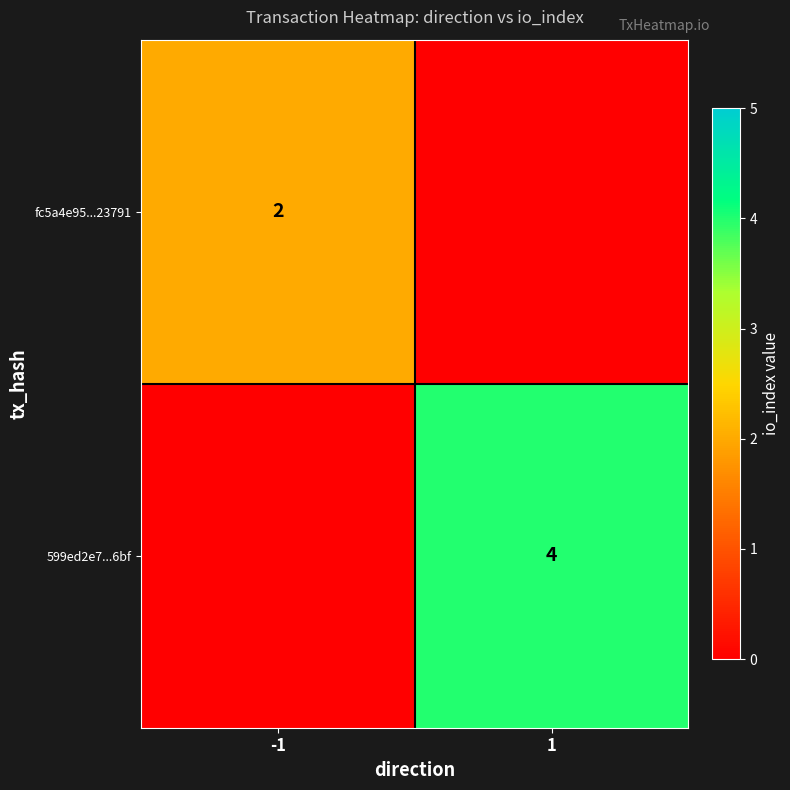

Is it true that 599ed2e7...6bf equals 4 at 1?

True